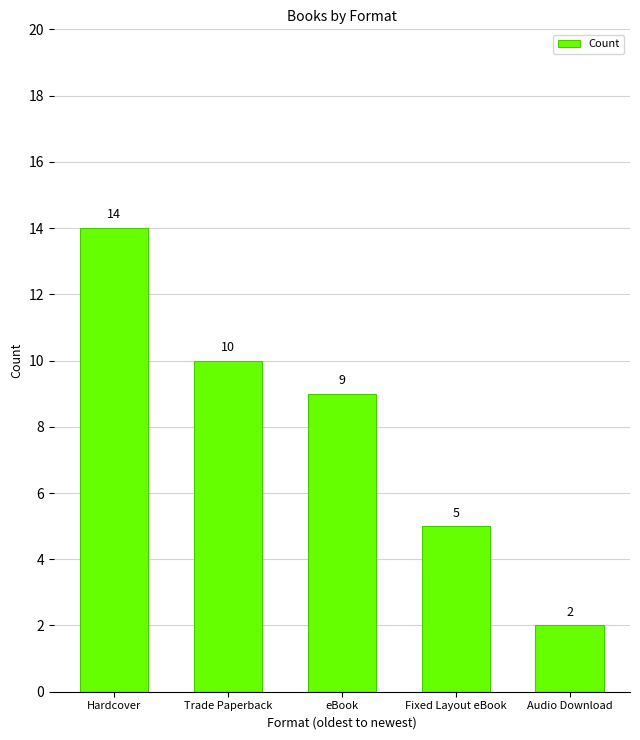

What is the smallest value displayed?

2